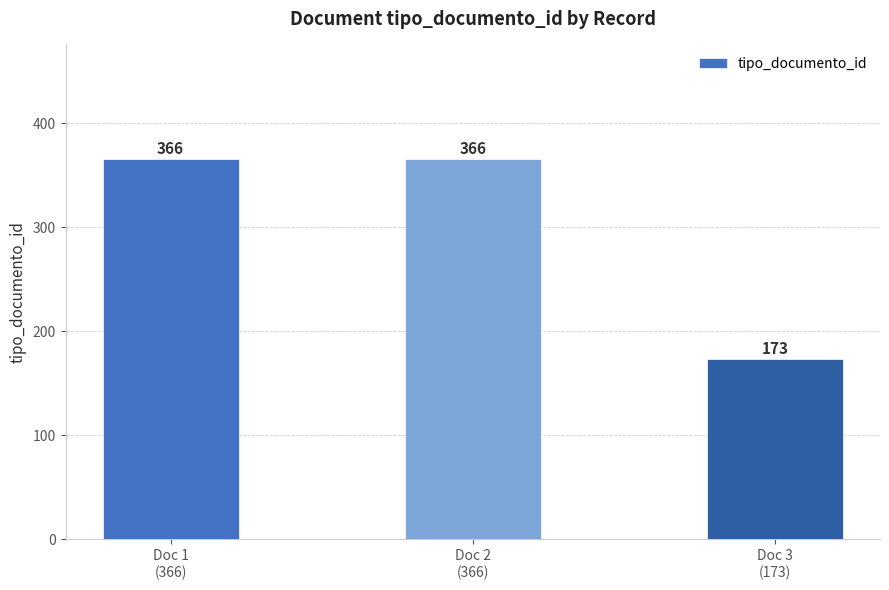

What is the change in value from Doc 2
(366) to Doc 3
(173)?

-193